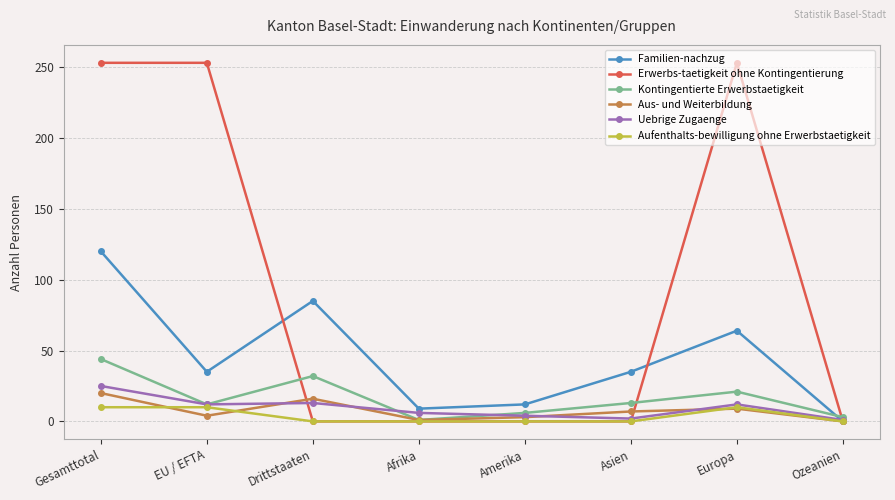

True or false: Uebrige Zugaenge and Kontingentierte Erwerbstaetigkeit cross at least once.

True